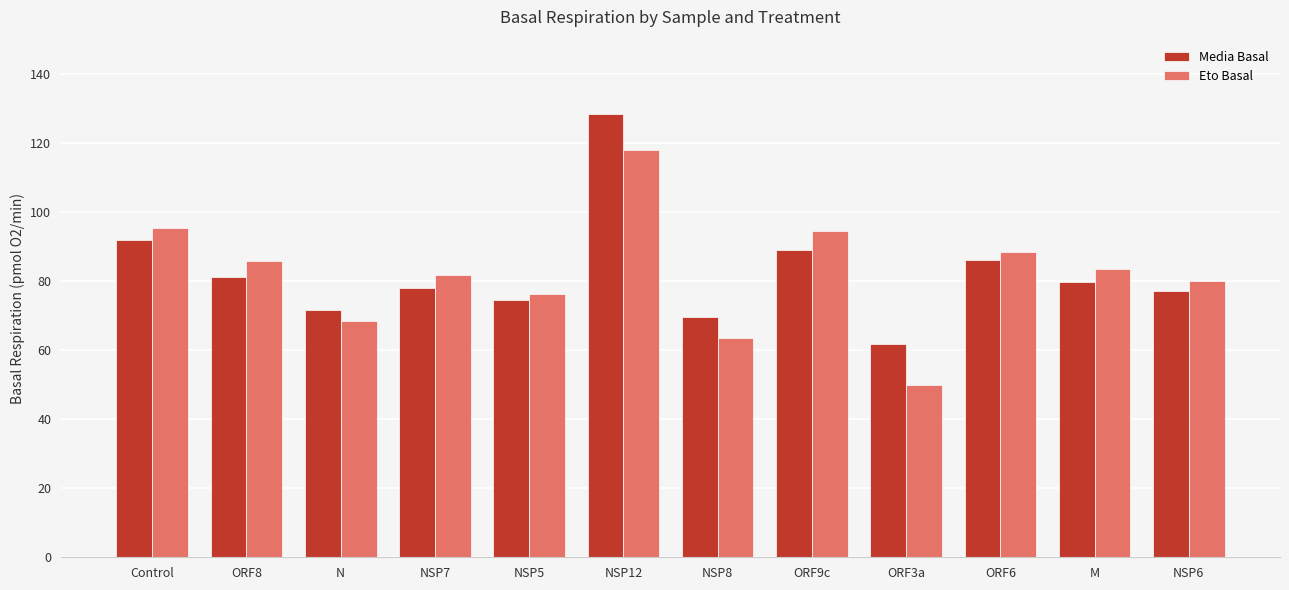

Is the value of Media Basal at ORF9c greater than the value of Eto Basal at ORF8?

Yes